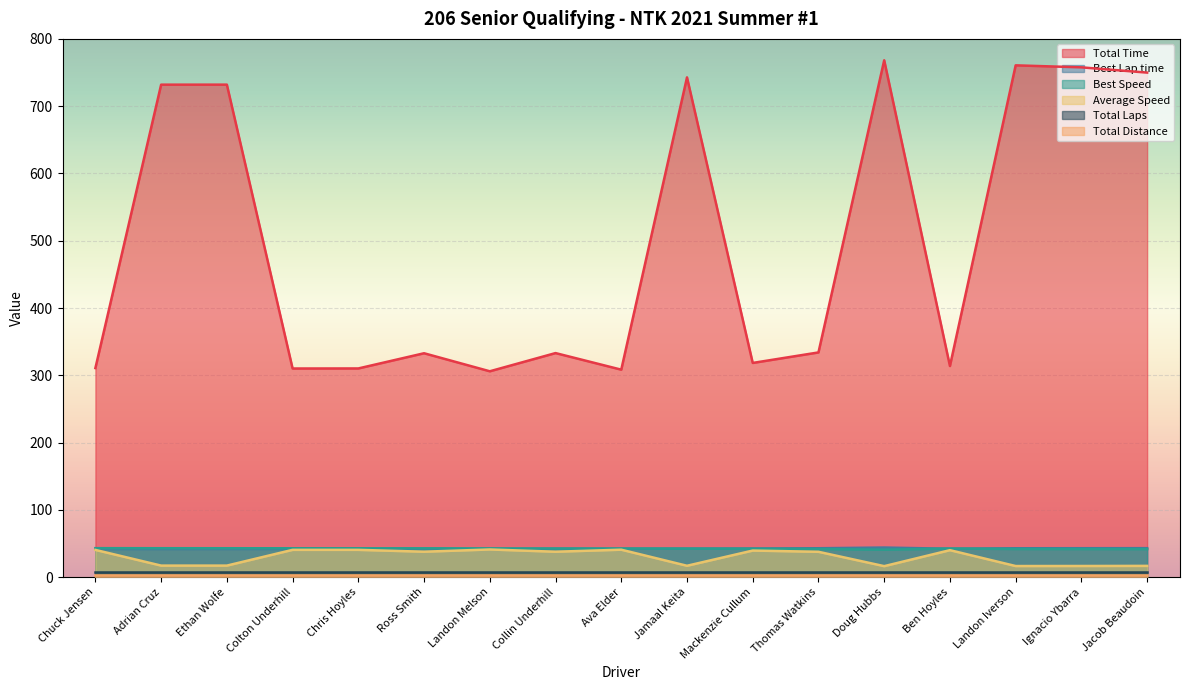

What is the sum of the Best Lap time values at Jamaal Keita and Doug Hubbs?

86.5